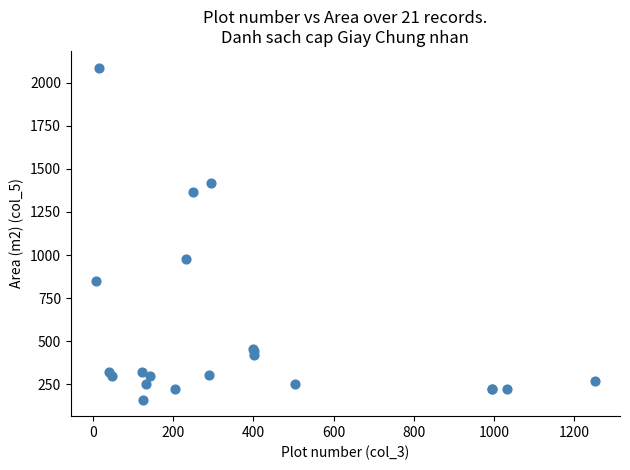

What Y value in the scatter plot is closest to 1124?

975.4